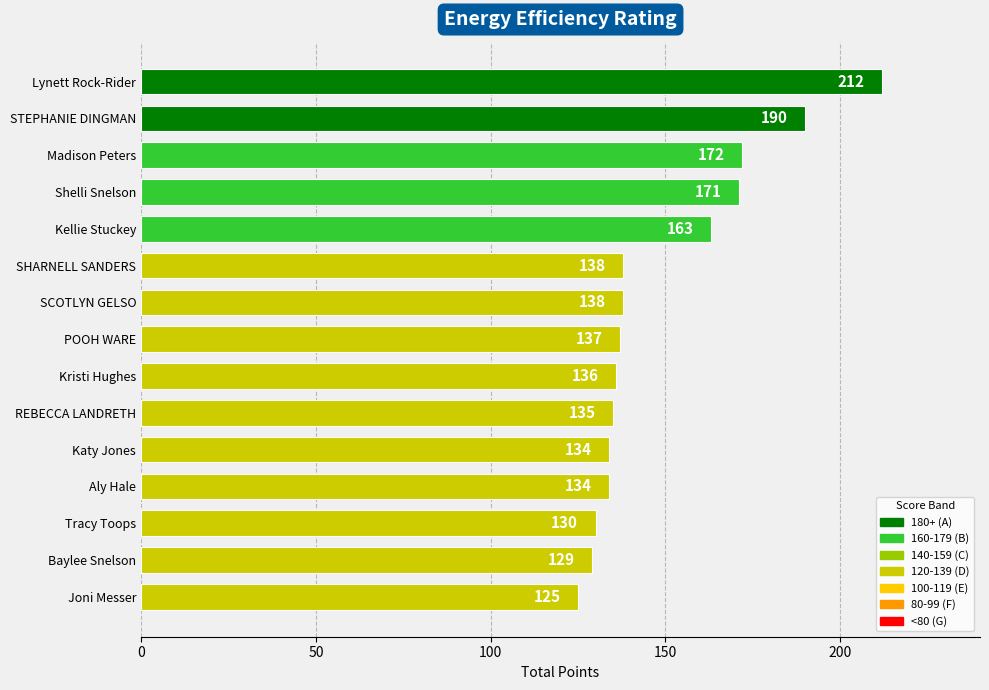

What is the label of the 8th bar from the bottom?

POOH WARE